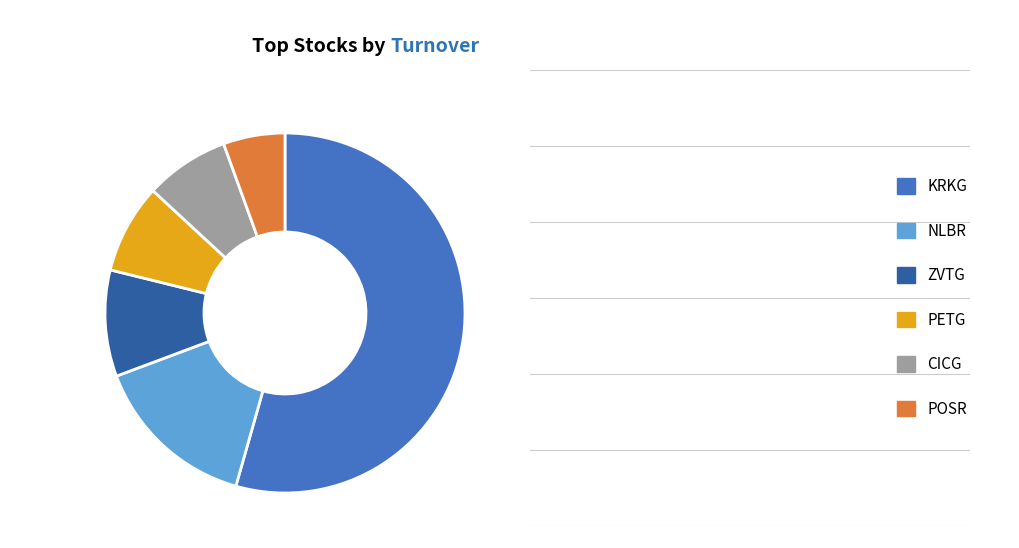

Is it true that NLBR is 27% of the pie?

False